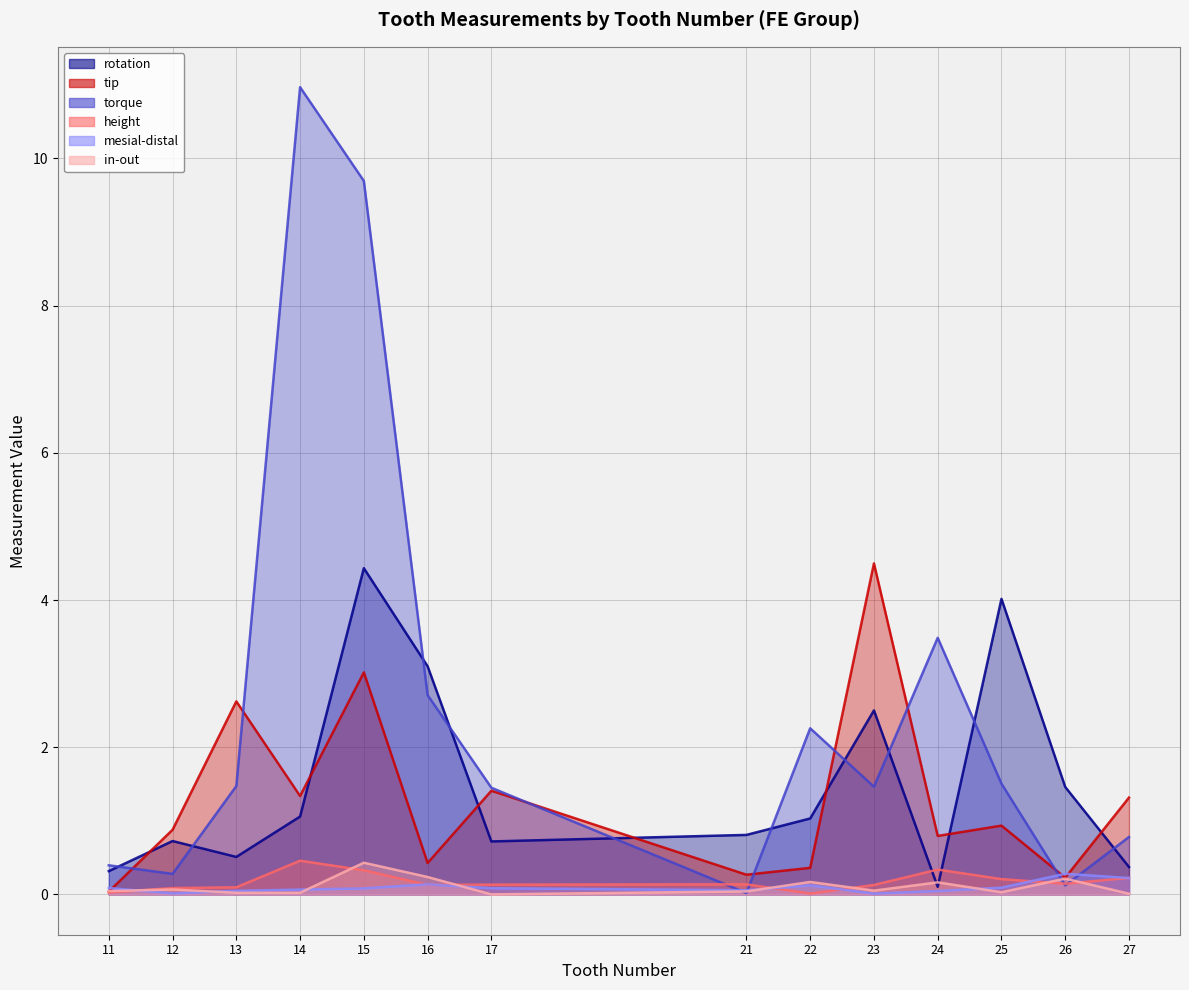

What is the difference between the mesial-distal values at 27 and 23?

0.2